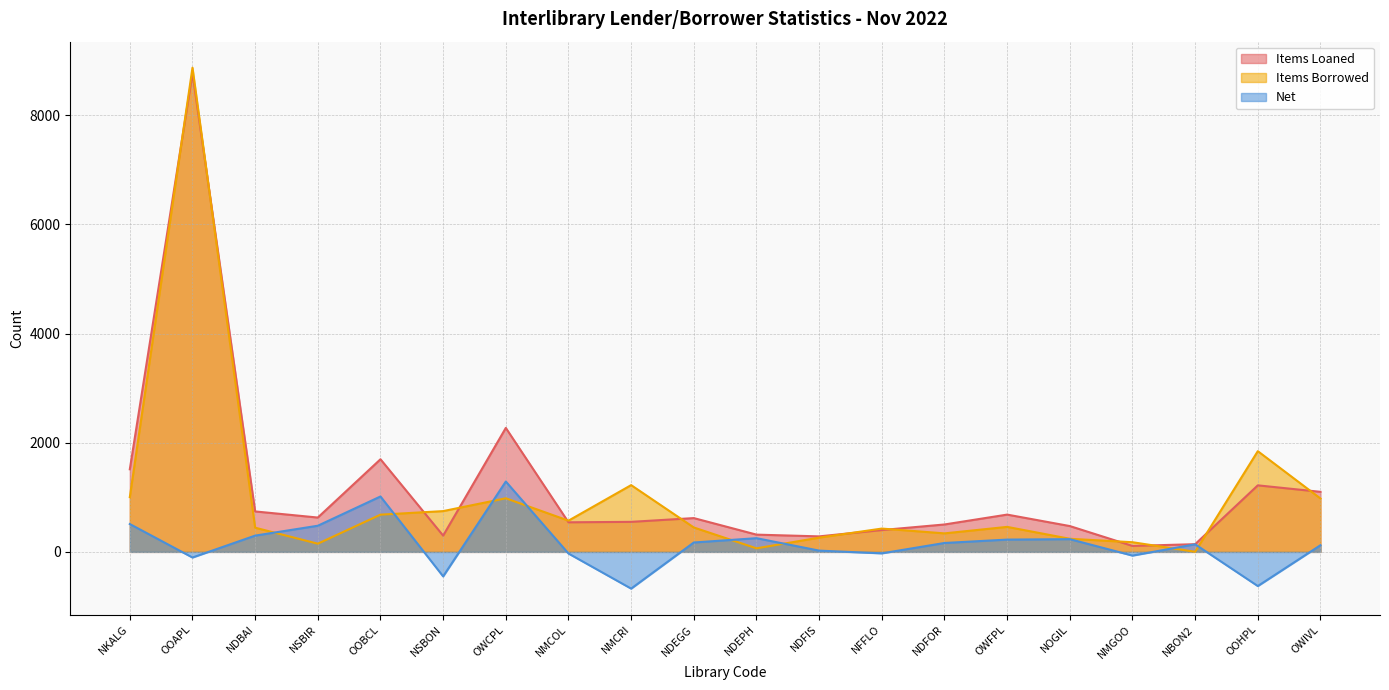

What is the difference between the maximum and minimum values in the Items Borrowed series?

8868